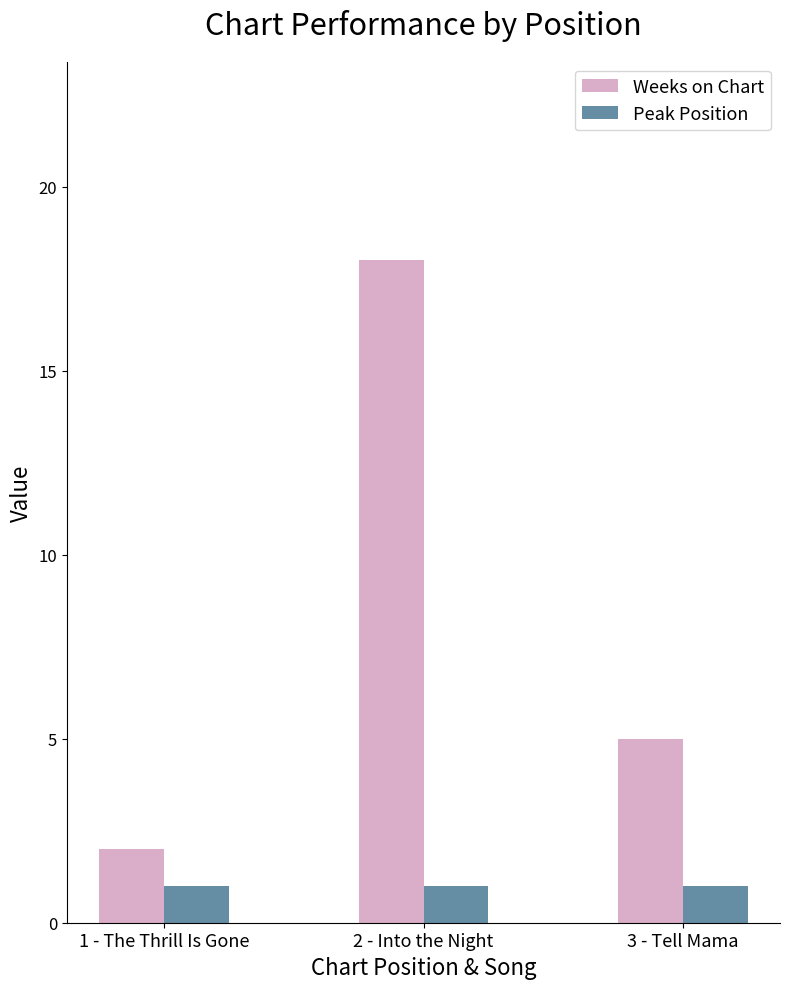

Where is Weeks on Chart nearest to the value 10?

3 - Tell Mama